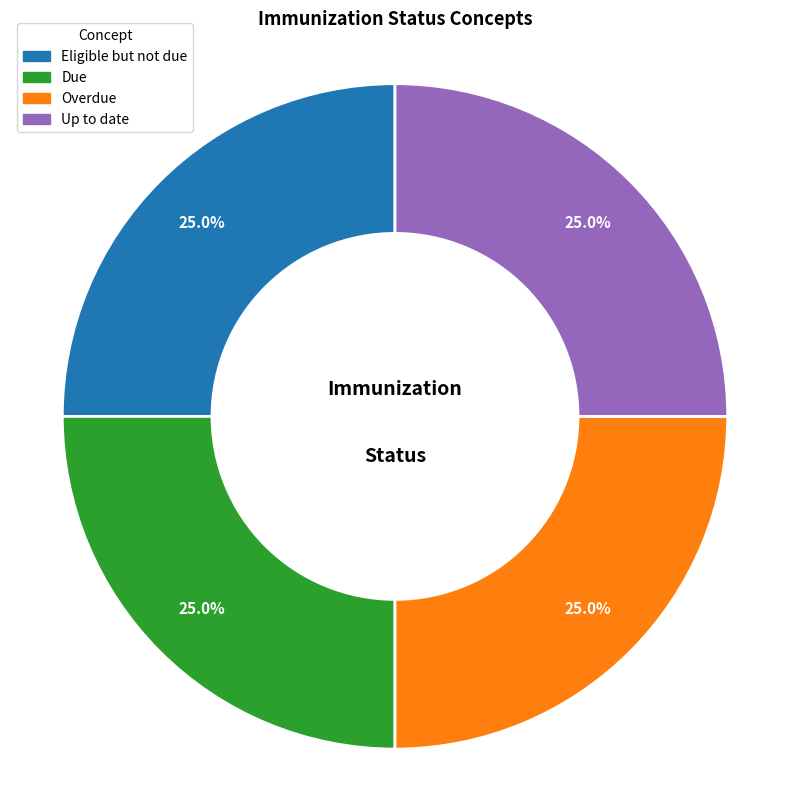

Does any single category account for the majority?

No